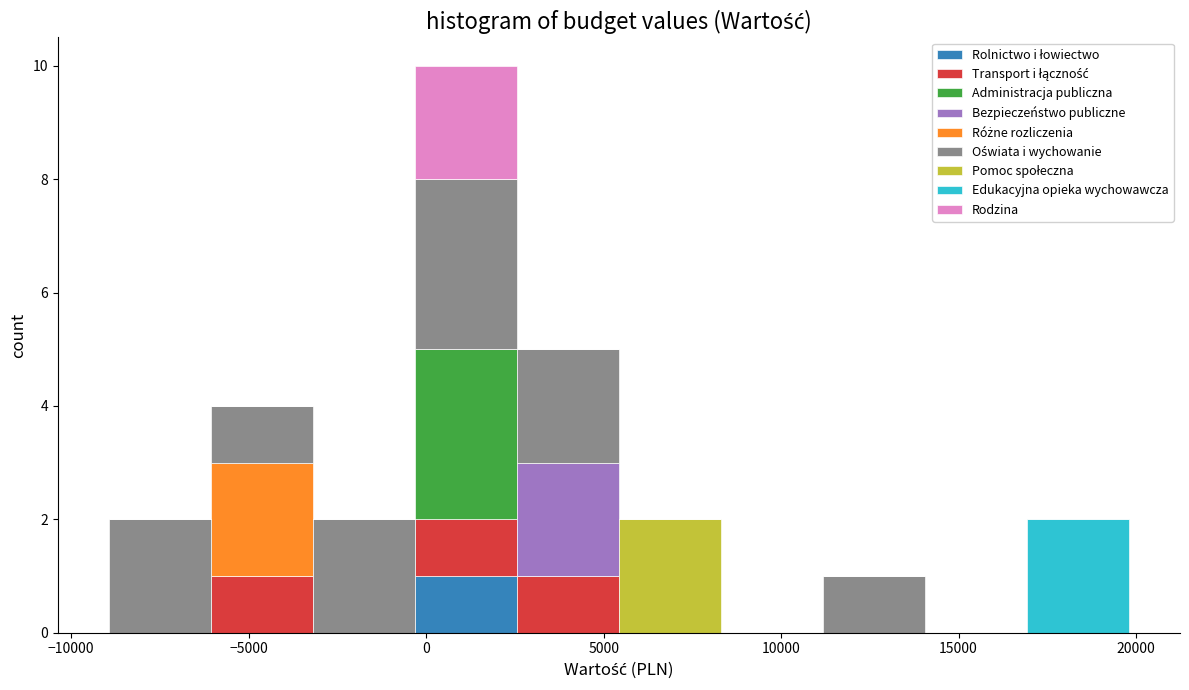

Reading left to right, list every stacked bar in this chart as the range it spans on the x-axis followed by its total height. Neither the bar edges nor the heights are printed on the chart, so give them approximately, as read against the axes.

-9000 to -6000: 2
-6000 to -3000: 4
-3000 to -500: 2
-500 to 2500: 10
2500 to 5500: 5
5500 to 8500: 2
8500 to 11000: 0
11000 to 14000: 1
14000 to 17000: 0
17000 to 20000: 2